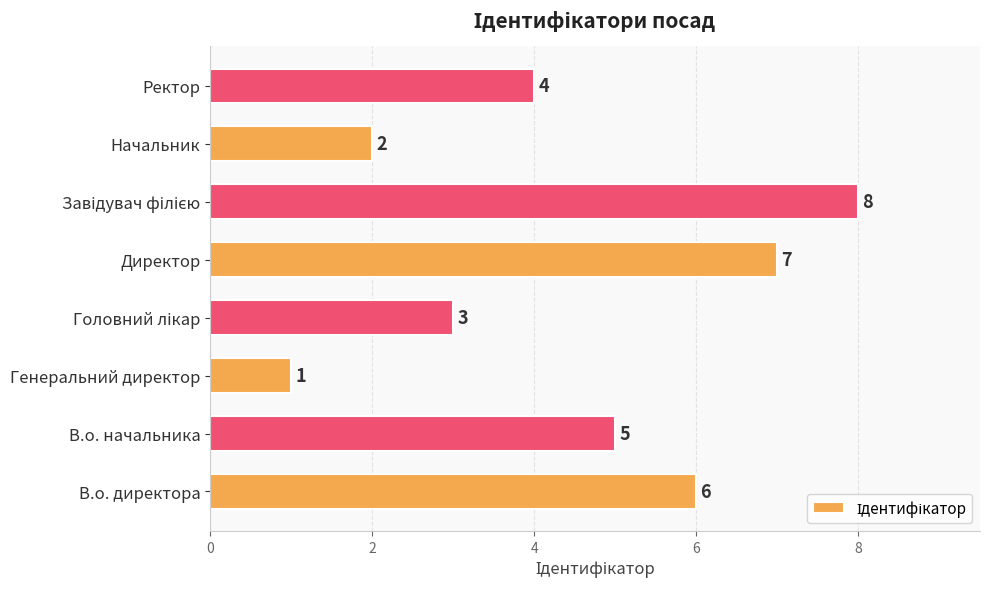

Between Директор and Ректор, which is larger?

Директор